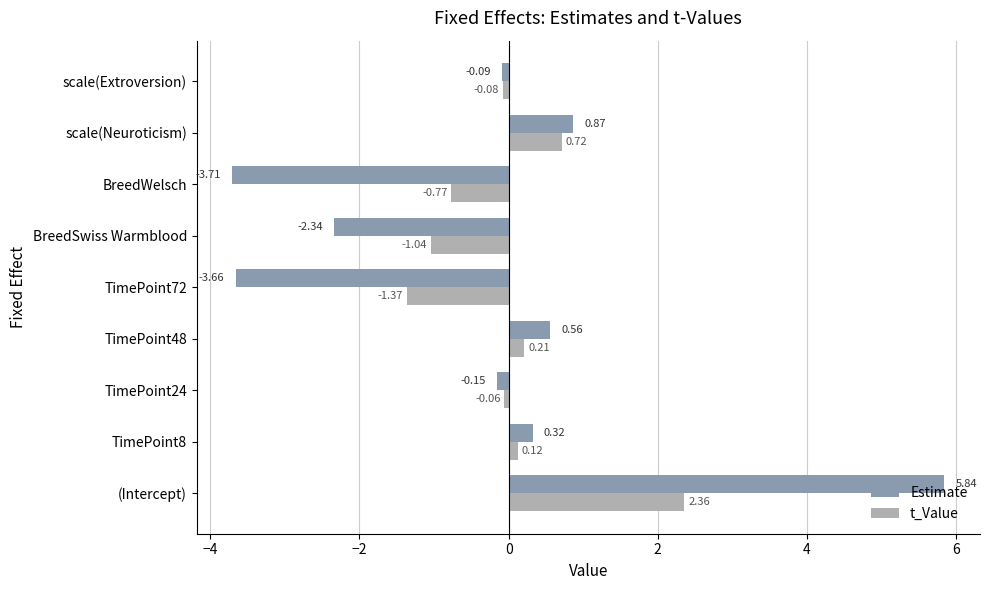

What is the total value across all series at TimePoint8?

0.4